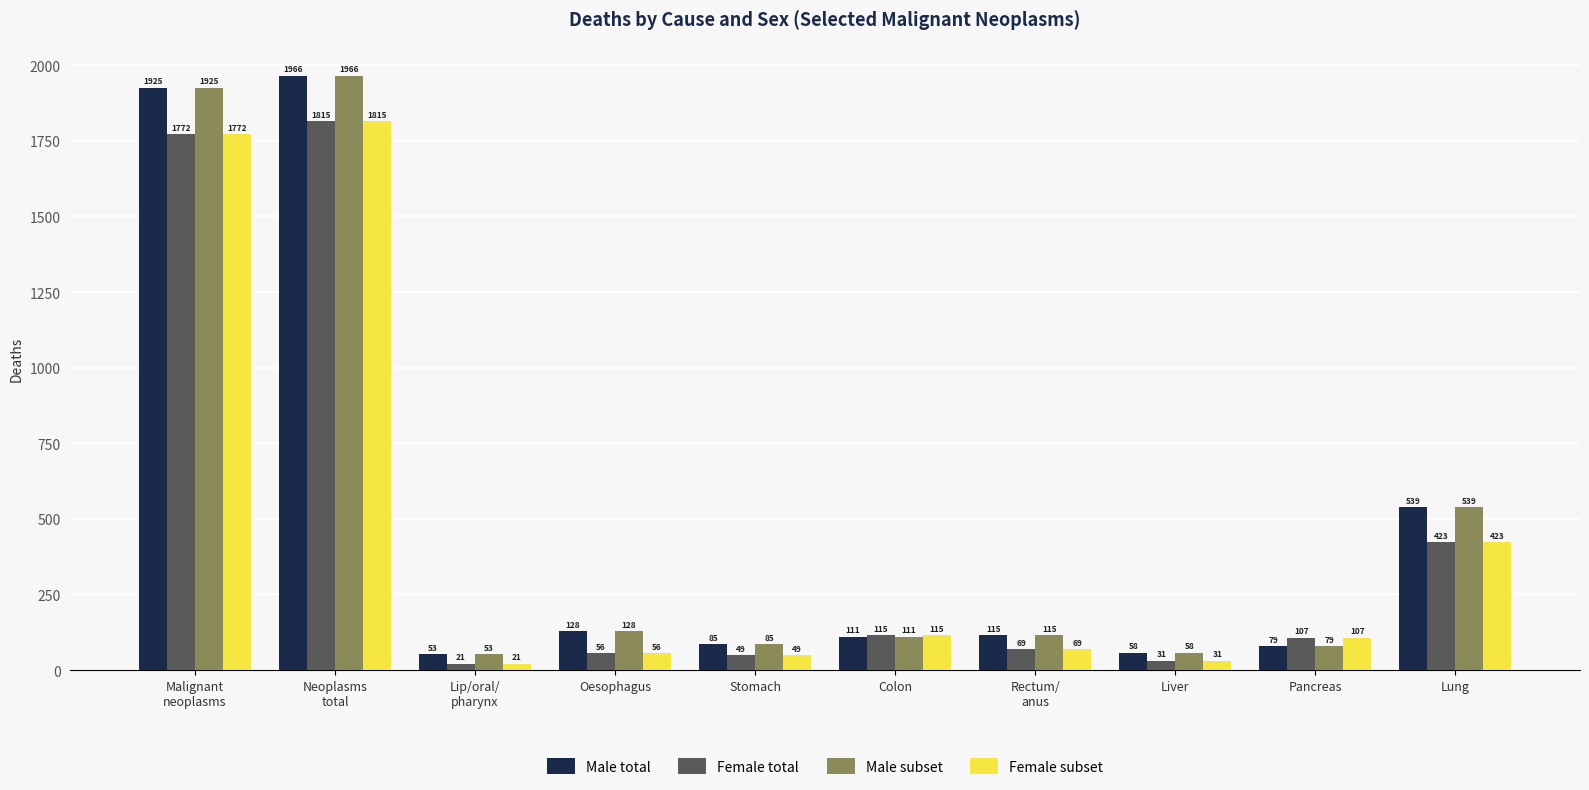

The value of Male total at Colon is 111. True or false?

True